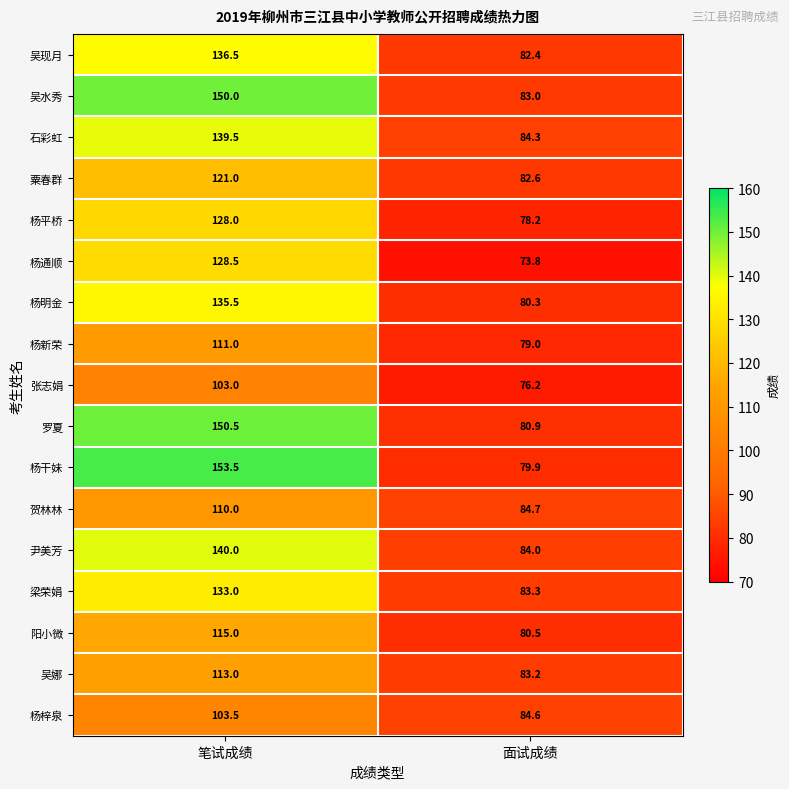

What is the total value across all series at 笔试成绩?

2171.5